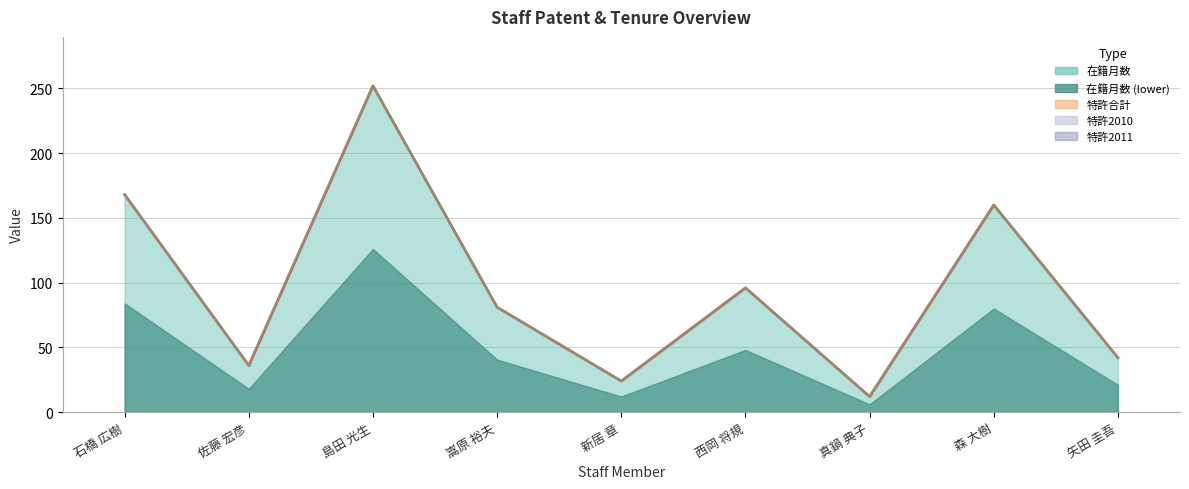

How many data points does each series have?

9